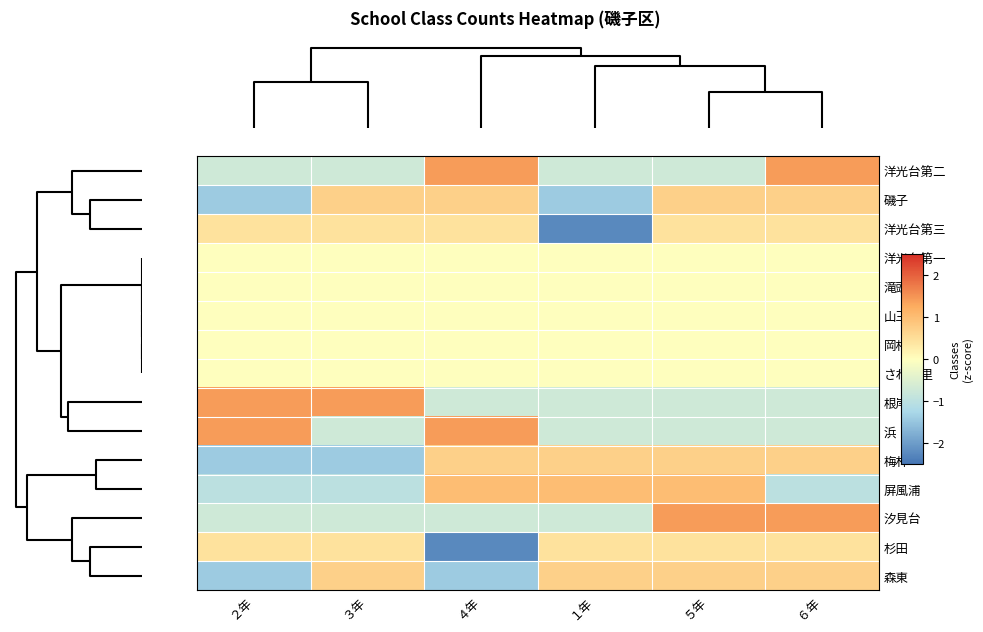

How many distinct data groups are displayed?

15